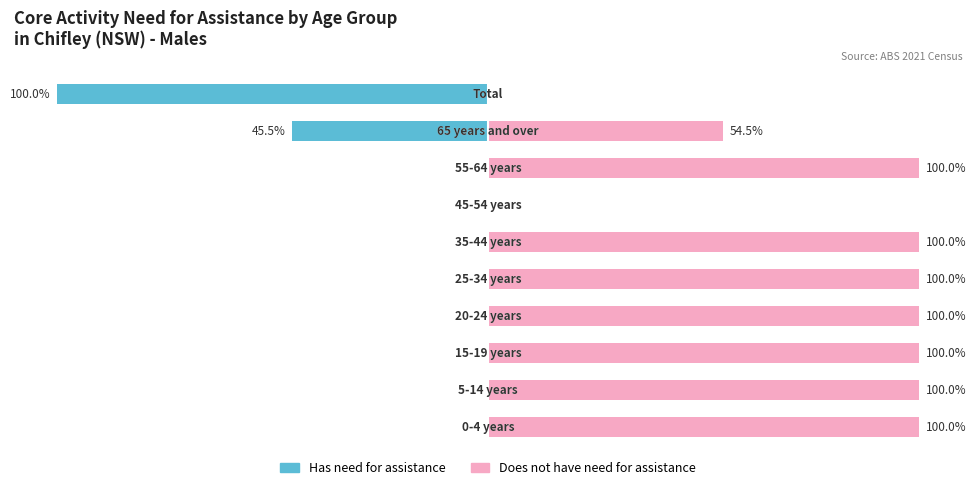

What is the value of the Does not have need for assistance bar at the 5th from the left?

100.0